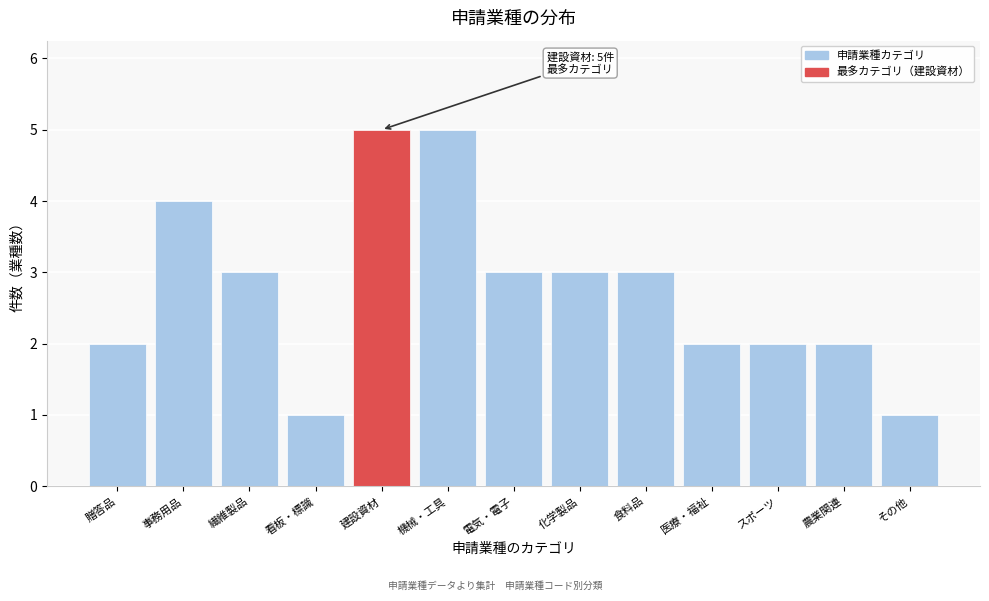

Reading left to right, transcribe all the data shown in this chart.

贈答品=2	事務用品=4	繊維製品=3	看板・標識=1	建設資材=5	機械・工具=5	電気・電子=3	化学製品=3	食料品=3	医療・福祉=2	スポーツ=2	農業関連=2	その他=1